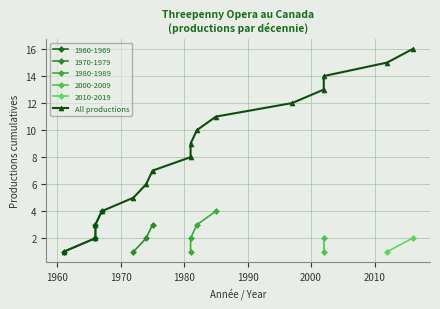

Does the chart have visible grid lines?

Yes